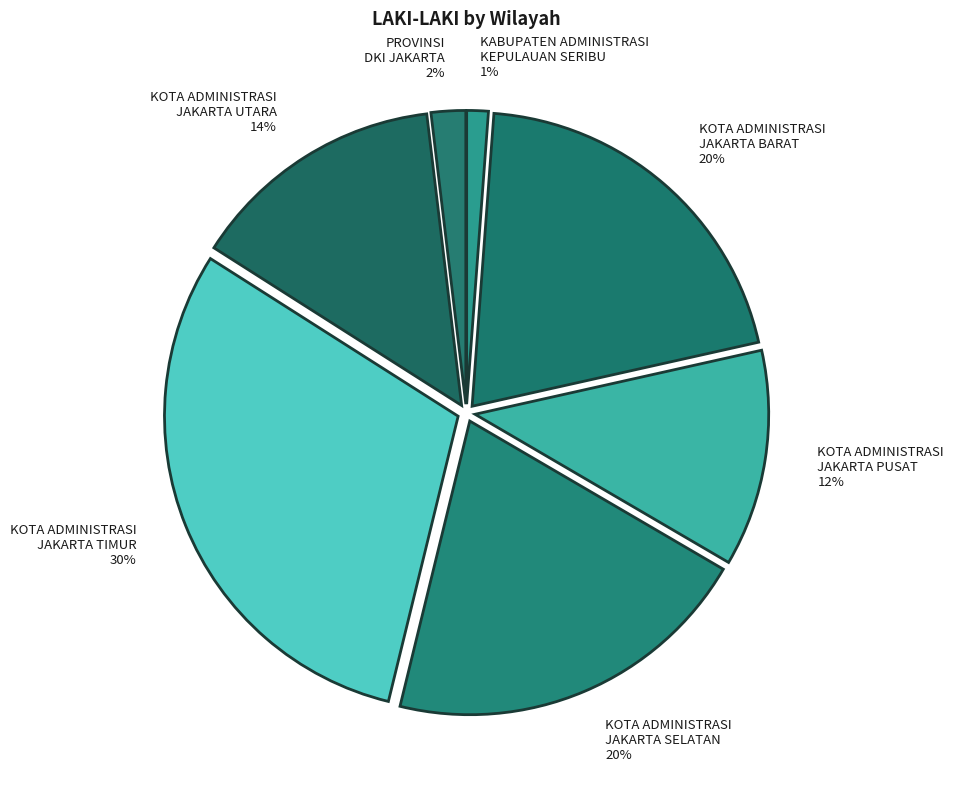

To the nearest percent, what portion does KOTA ADMINISTRASI JAKARTA TIMUR represent?

30%